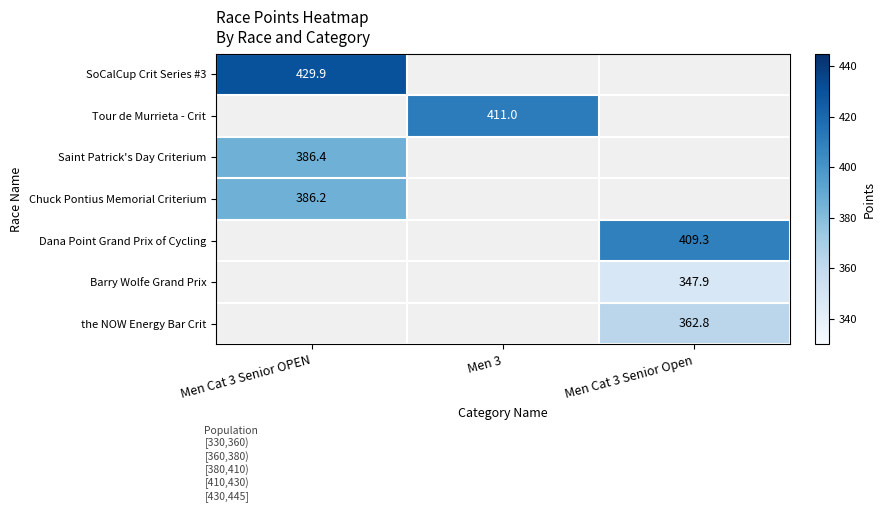

How many values in SoCalCup Crit Series #3 are above zero?

1